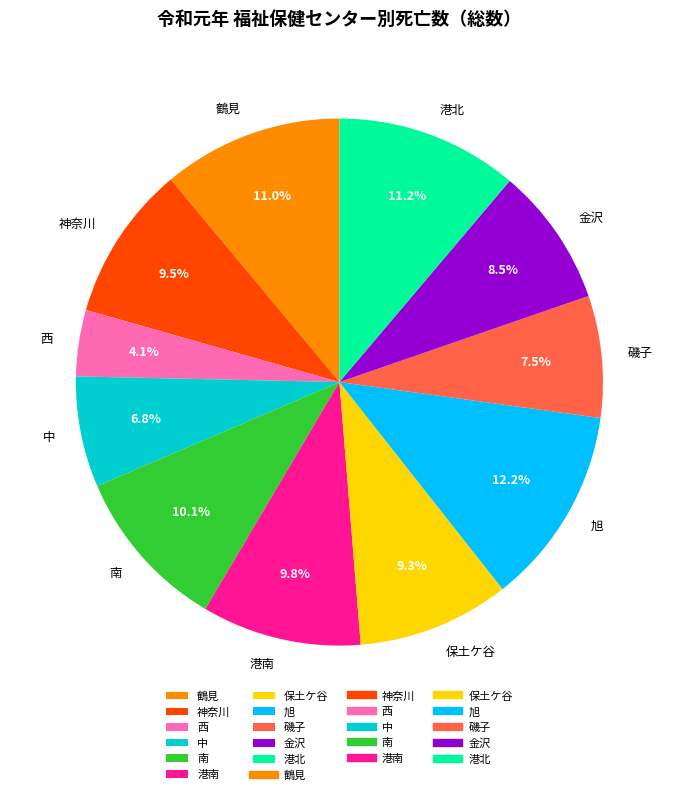

The 旭 slice represents 7% of the pie. True or false?

False